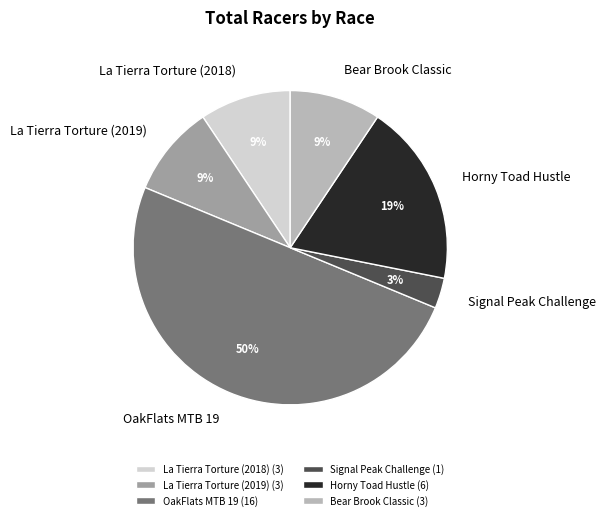

How many slices are in this pie chart?

6